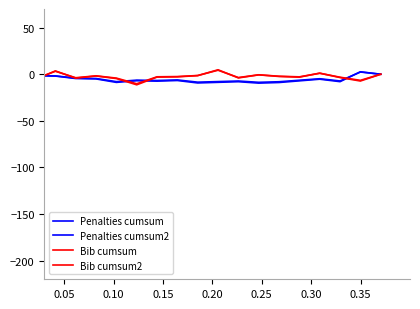

Does the chart display data point markers on the line(s)?

No